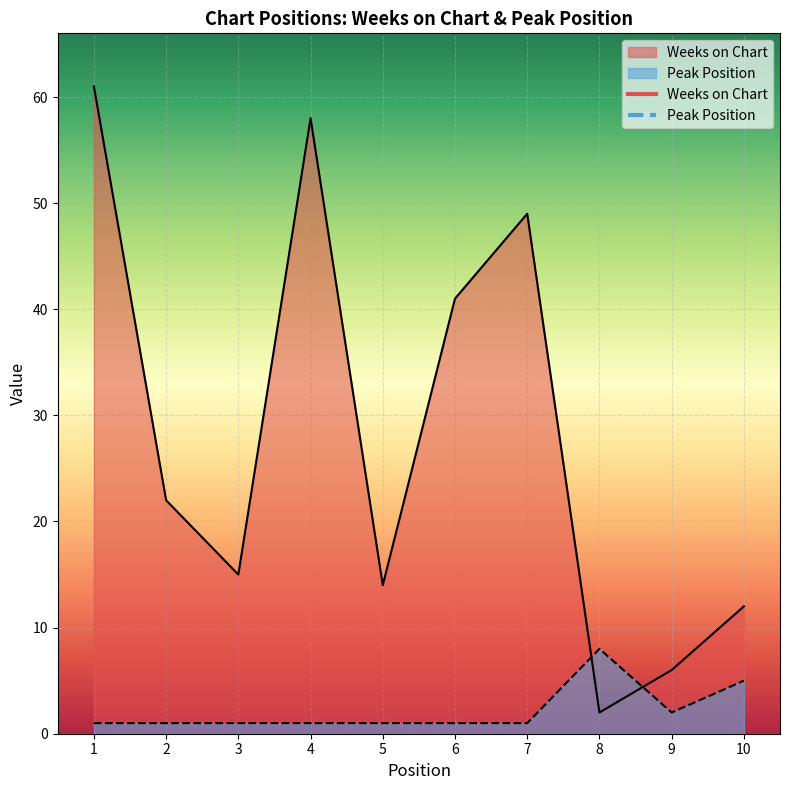

What is the minimum value shown in the chart?

1